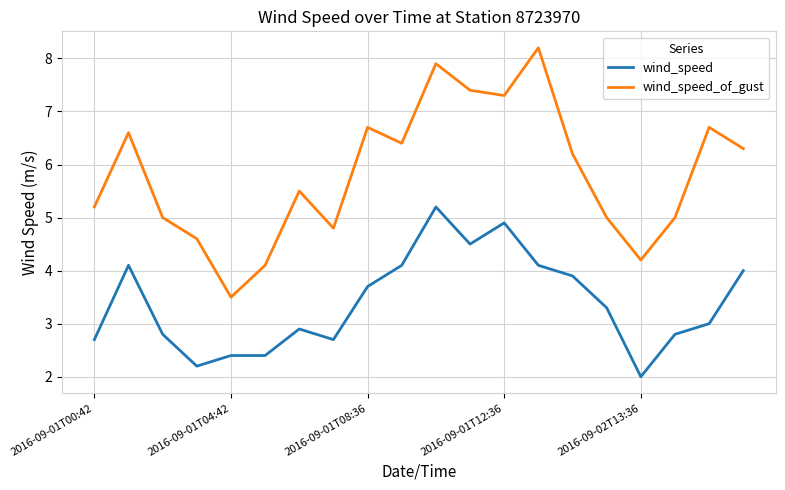

Which series has the largest range (max minus min)?

wind_speed_of_gust